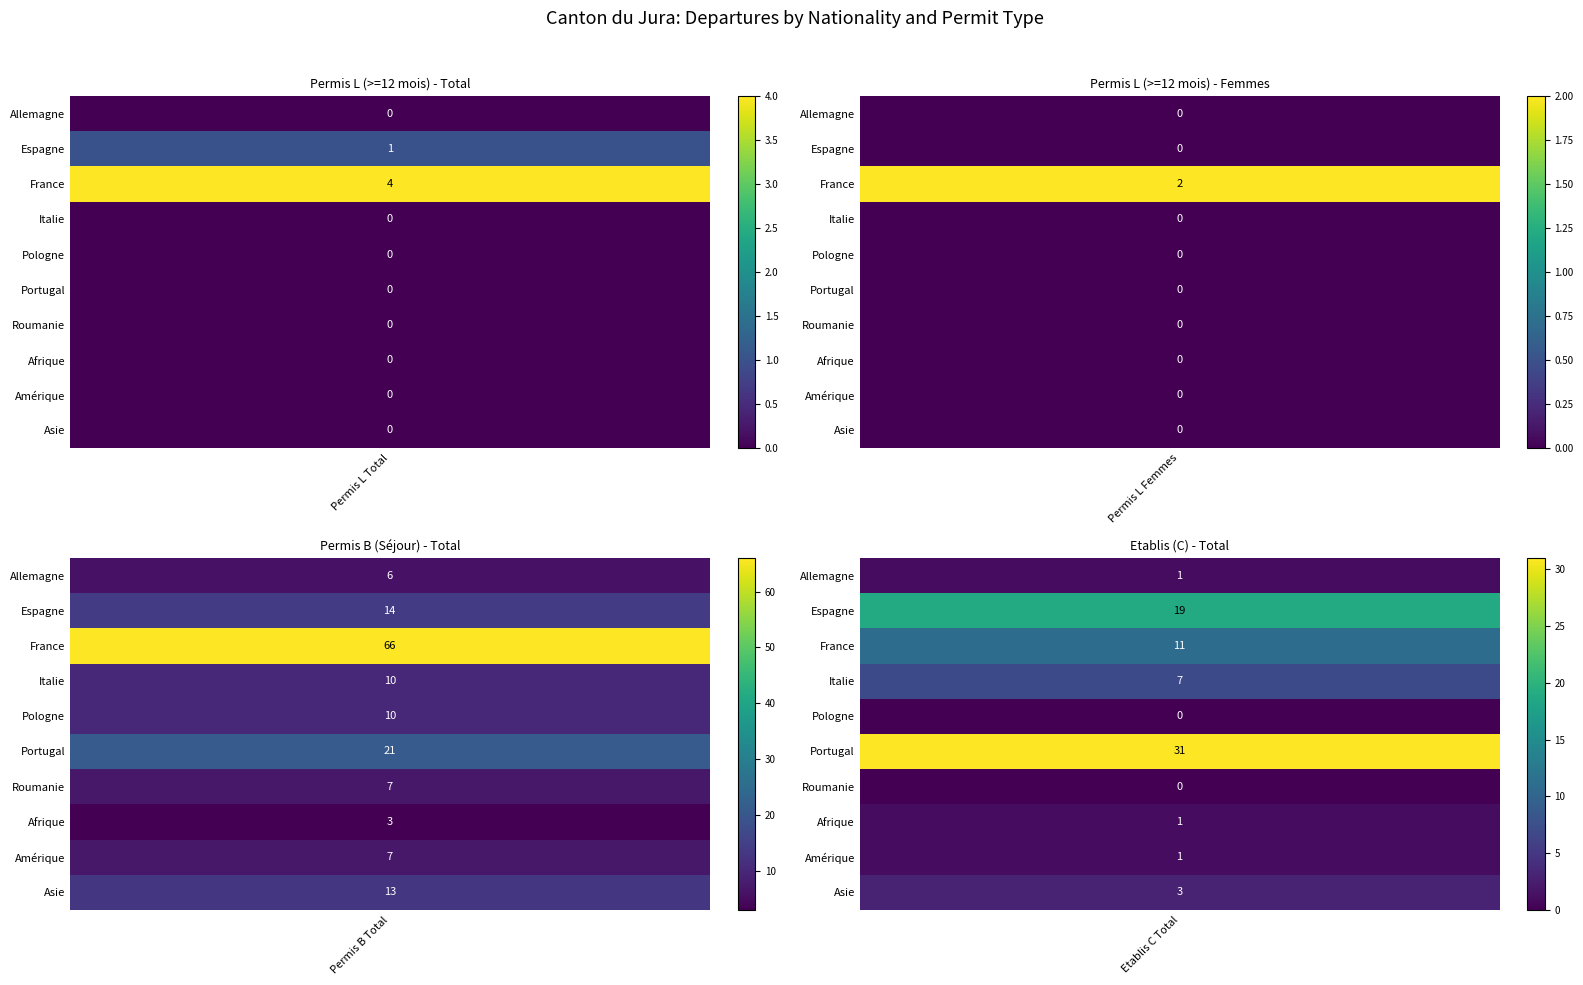

What is the difference between the highest and lowest values at 1?

2